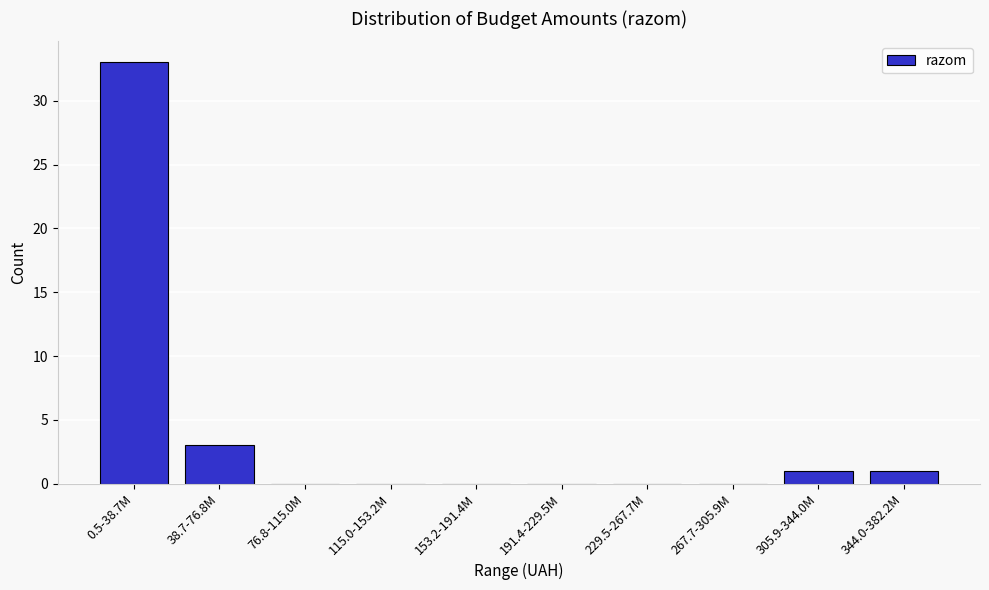

Reading right to left, extract all data points from this chart.

344.0-382.2M=1	305.9-344.0M=1	267.7-305.9M=0	229.5-267.7M=0	191.4-229.5M=0	153.2-191.4M=0	115.0-153.2M=0	76.8-115.0M=0	38.7-76.8M=3	0.5-38.7M=33